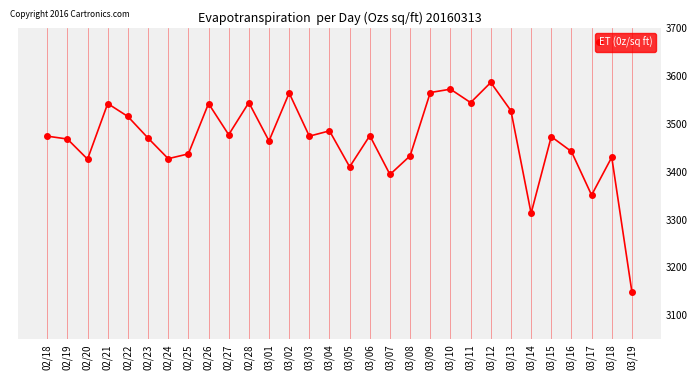

What is the label of the 30th point from the left?

03/19